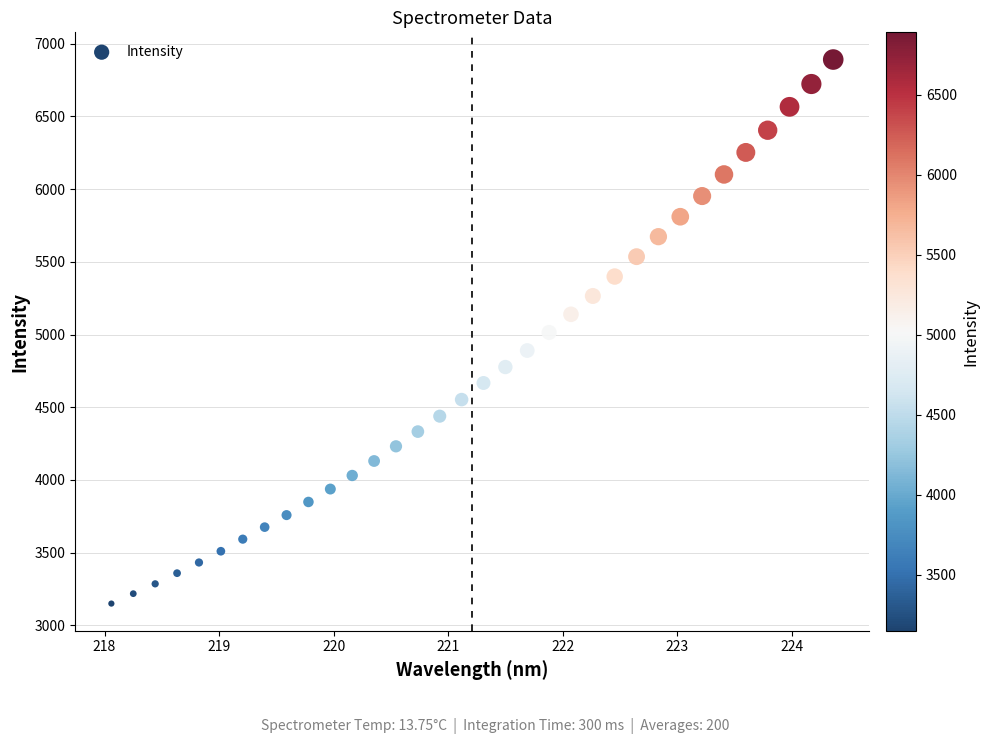

What is the range of Y values (max minus min)?

3742.1